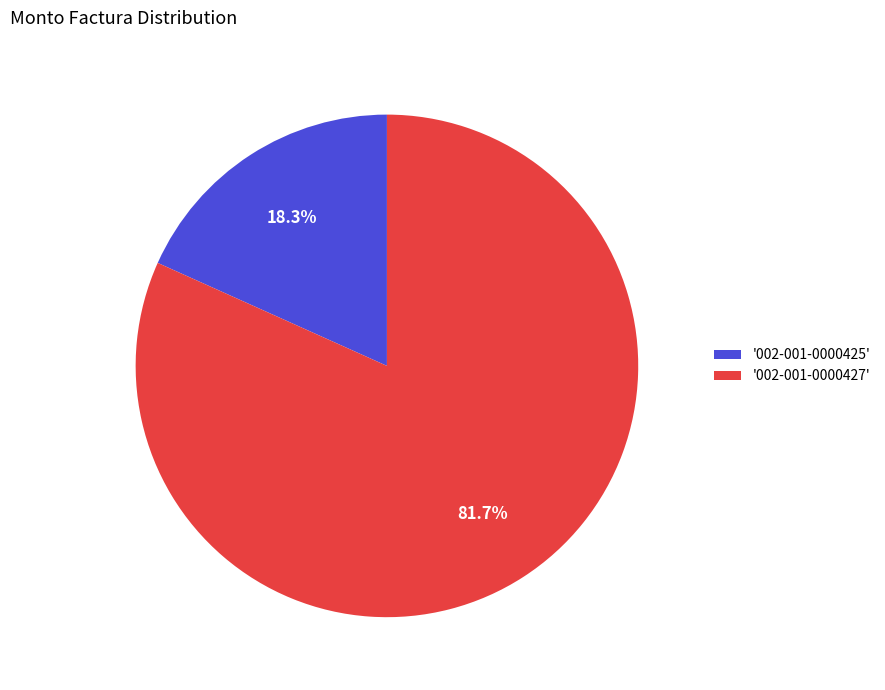

Is the sum of '002-001-0000427' and '002-001-0000425' greater than half?

Yes